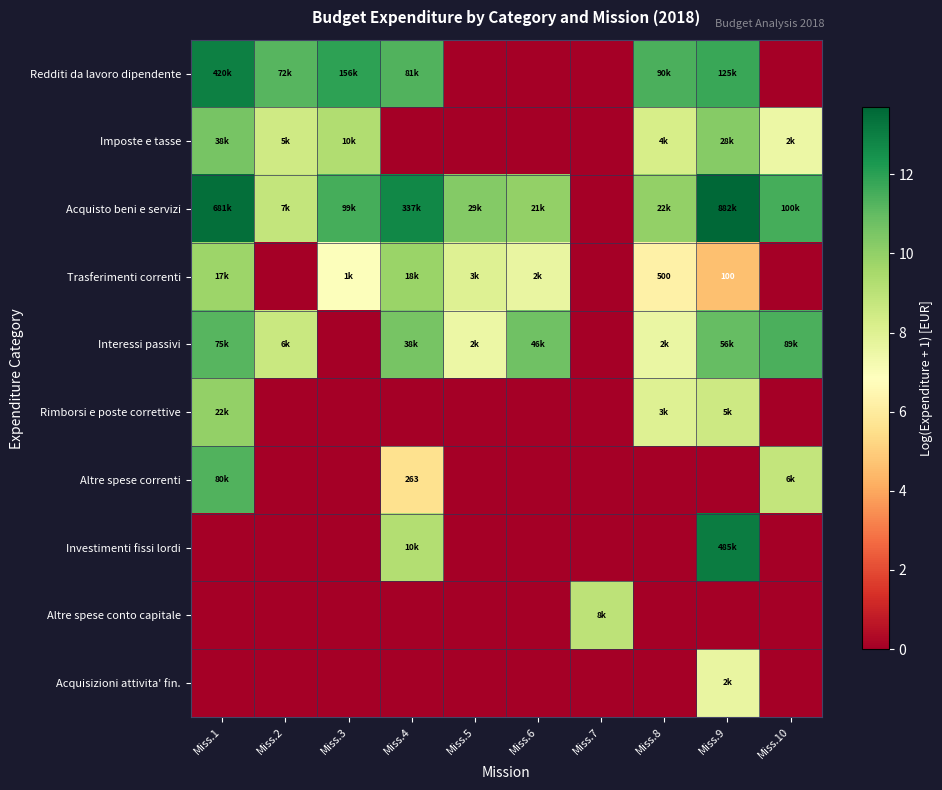

What is the spread (max minus min) of values at Miss.8?

11.4